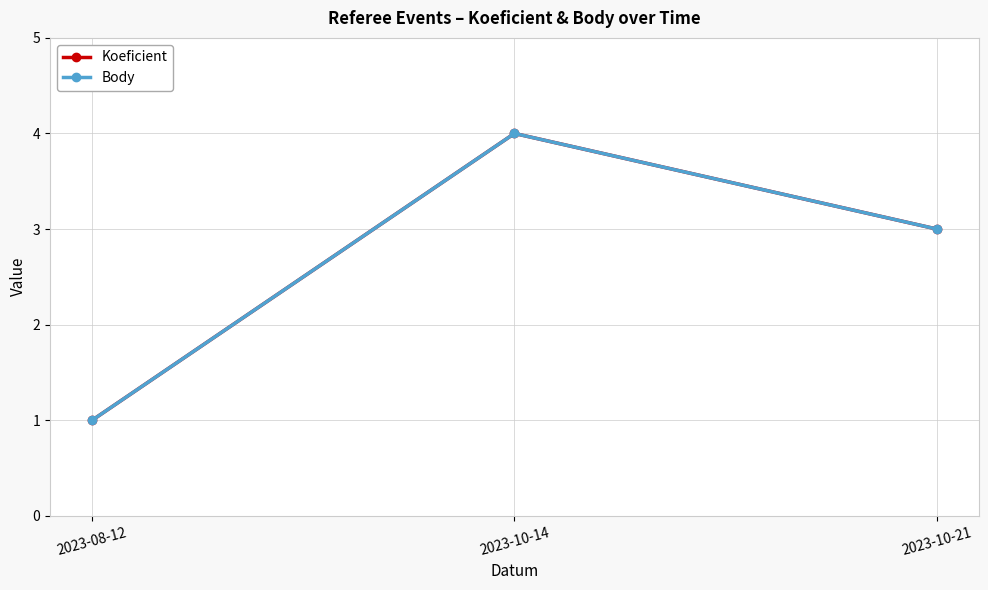

At 2023-10-21, list the series in order from largest to smallest.

Koeficient, Body